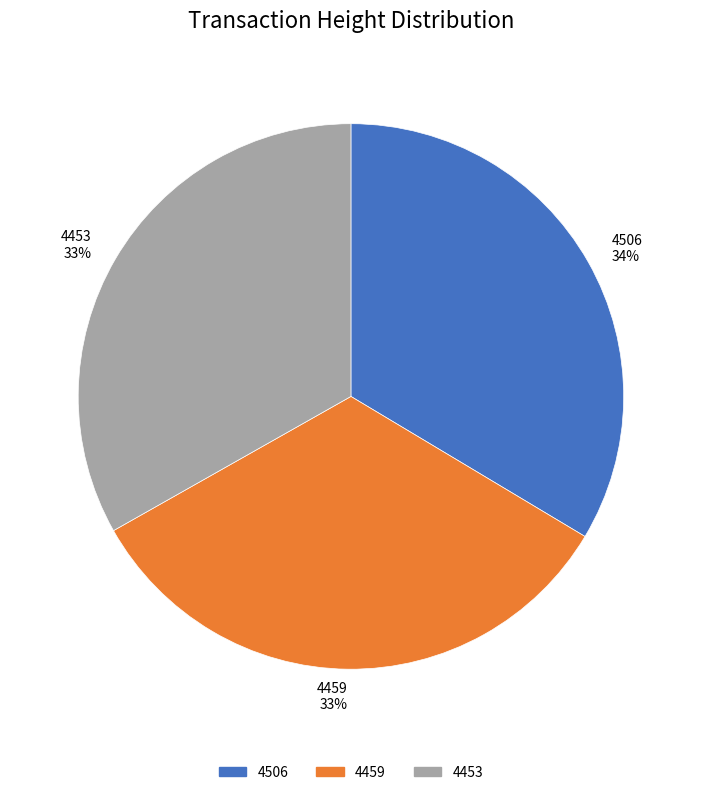

What percentage is the 4453 slice, to the nearest percent?

33%